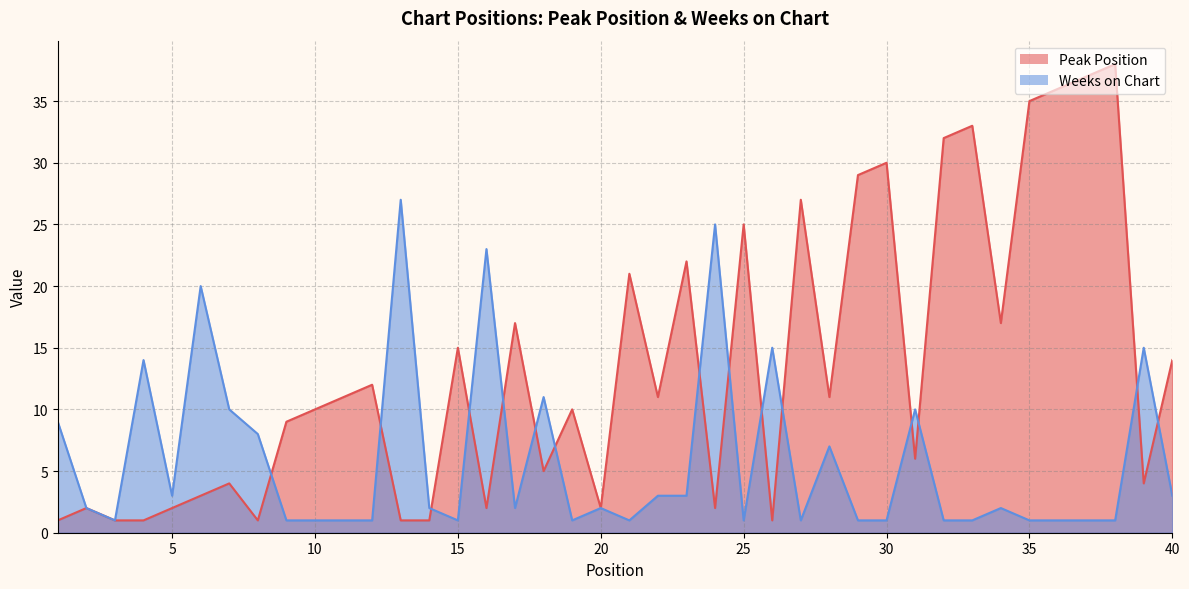

What is the difference between the maximum and second lowest values in the Weeks on Chart series?

26